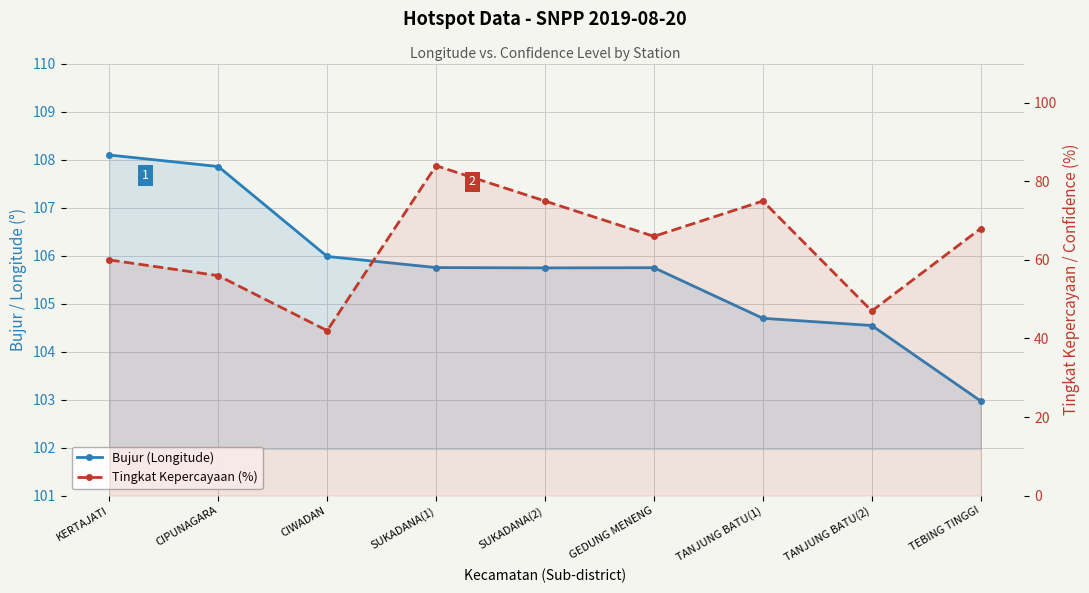

How many series are shown in this chart?

2